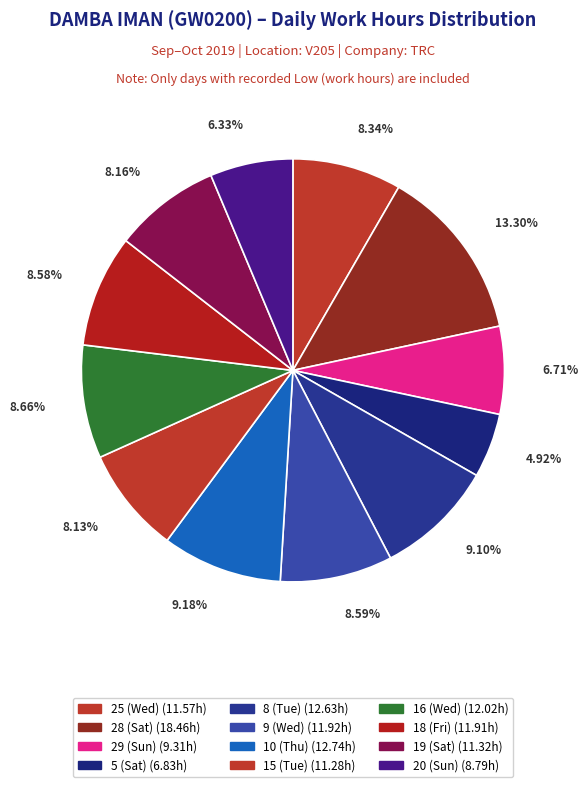

To the nearest percent, what percentage of the pie is 10 (Thu)?

9%